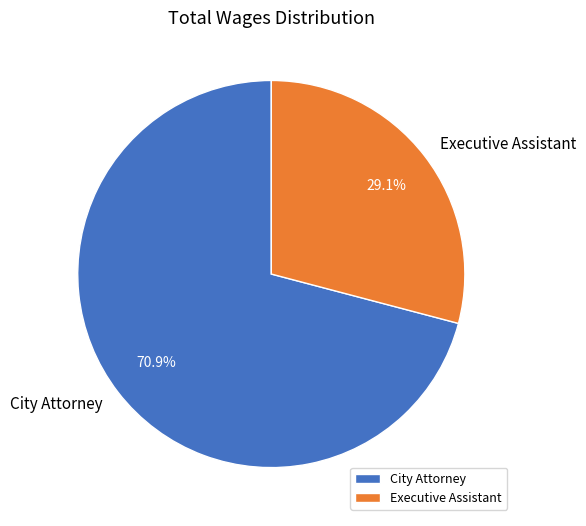

Which slice represents more than half of the pie?

City Attorney